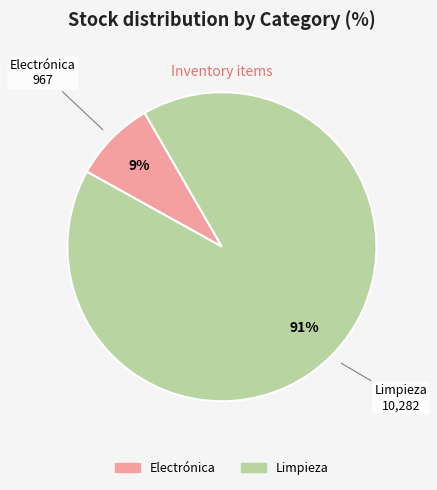

Is there any slice that represents more than half of the pie?

Yes